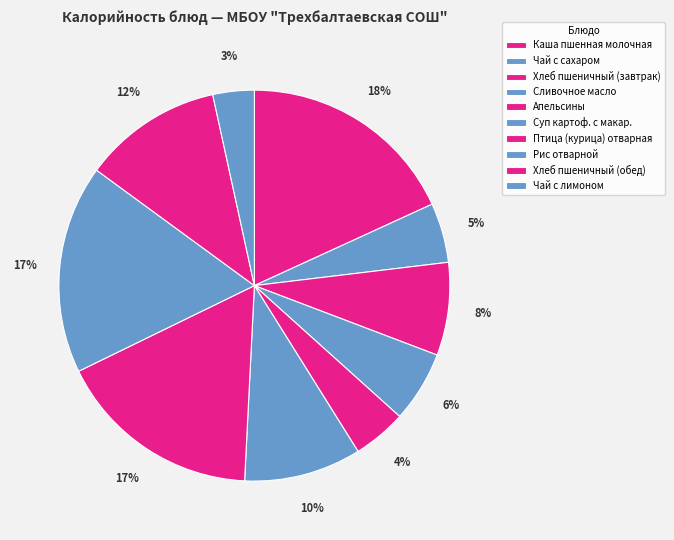

To the nearest percent, what is the difference between the Чай с сахаром and Хлеб пшеничный (обед) slice percentages?

7%